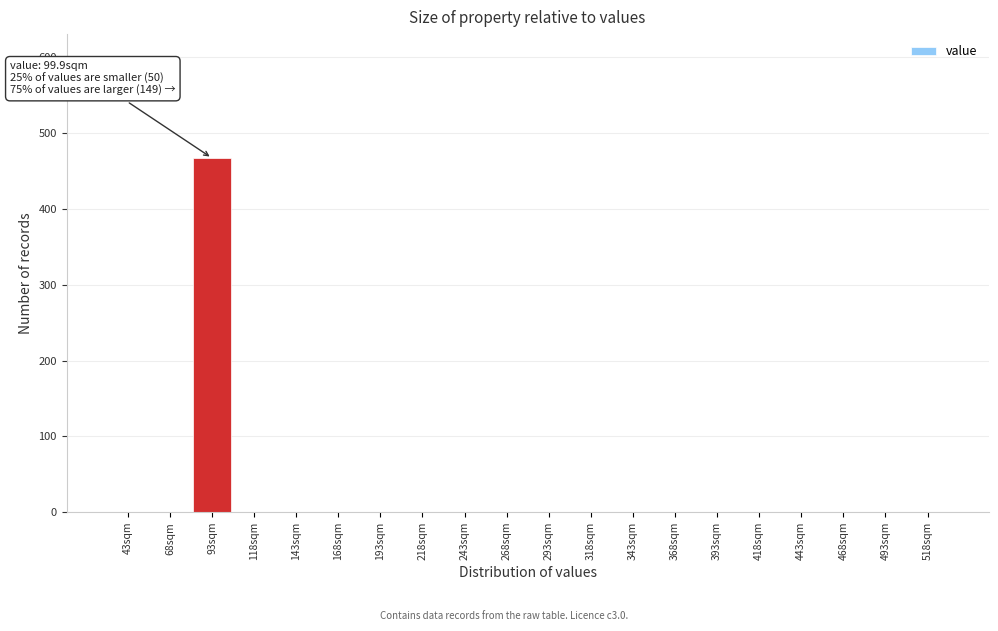

Reading left to right, transcribe all the data shown in this chart.

43sqm=0	68sqm=0	93sqm=467	118sqm=0	143sqm=0	168sqm=0	193sqm=0	218sqm=0	243sqm=0	268sqm=0	293sqm=0	318sqm=0	343sqm=0	368sqm=0	393sqm=0	418sqm=0	443sqm=0	468sqm=0	493sqm=0	518sqm=0